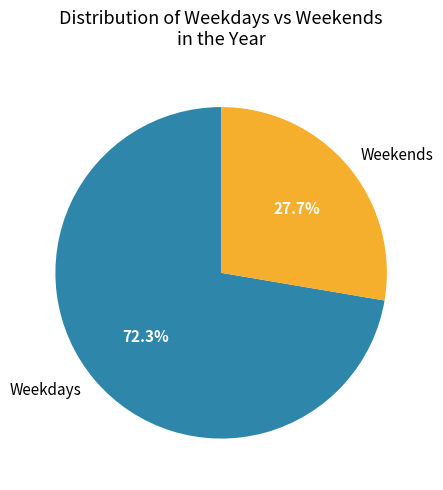

Rank the categories by value from lowest to highest.

Weekends, Weekdays